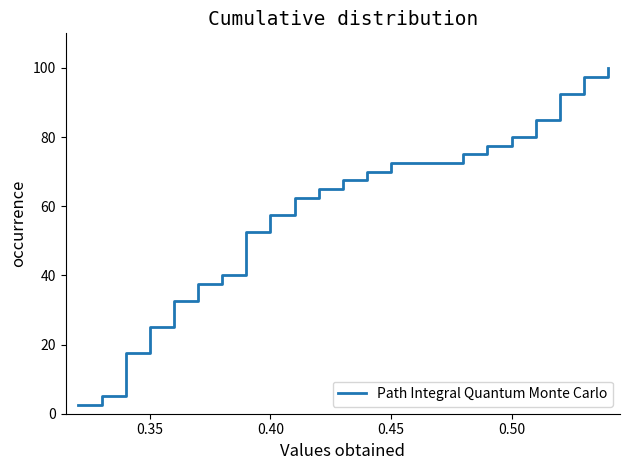

Which has a higher value, 28 or 0.40?

28